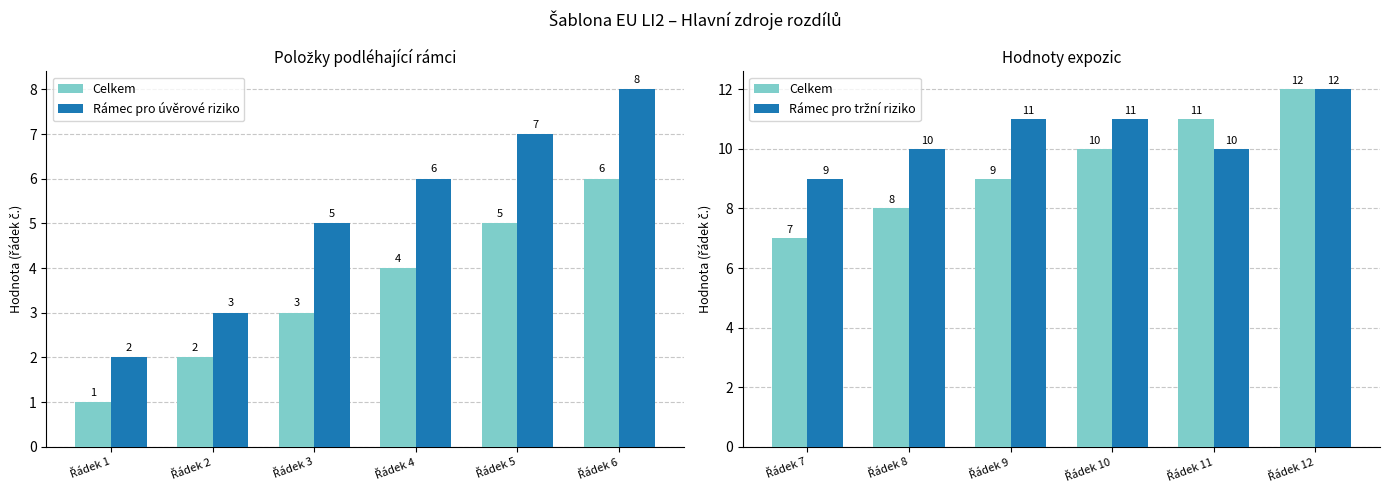

What is the sum of all Rámec pro tržní riziko values?

63